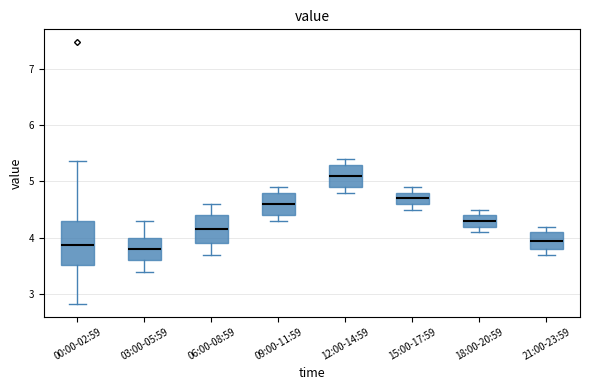

Which box is the tallest, from its lower edge to its upper edge?

00:00-02:59